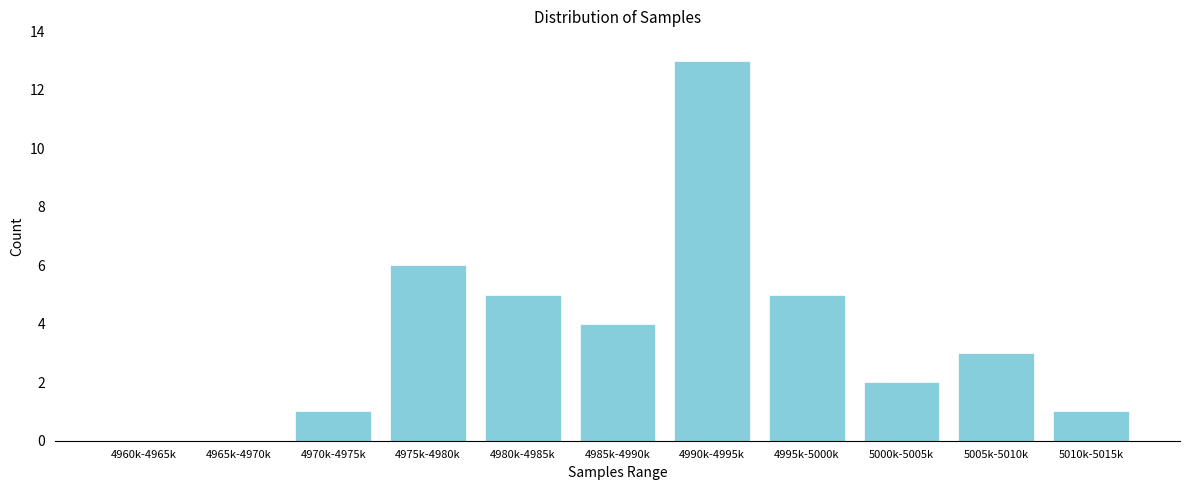

Reading right to left, what are all the values shown in this chart?

5010k-5015k=1	5005k-5010k=3	5000k-5005k=2	4995k-5000k=5	4990k-4995k=13	4985k-4990k=4	4980k-4985k=5	4975k-4980k=6	4970k-4975k=1	4965k-4970k=0	4960k-4965k=0